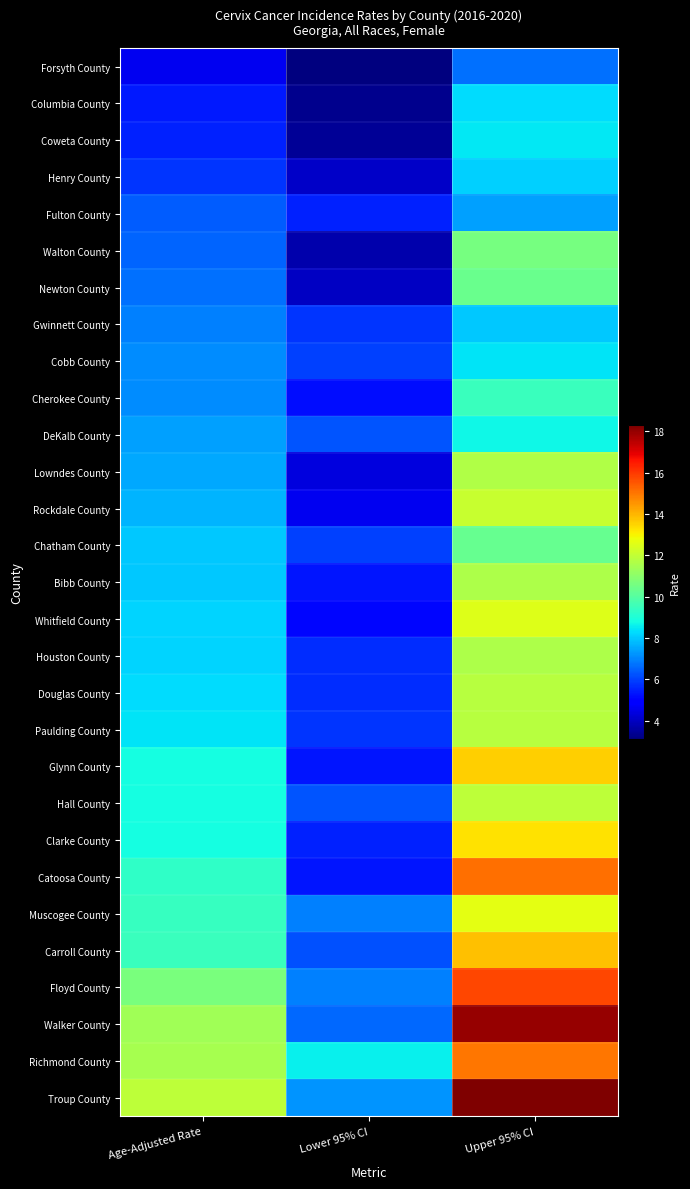

How many distinct data groups are displayed?

29